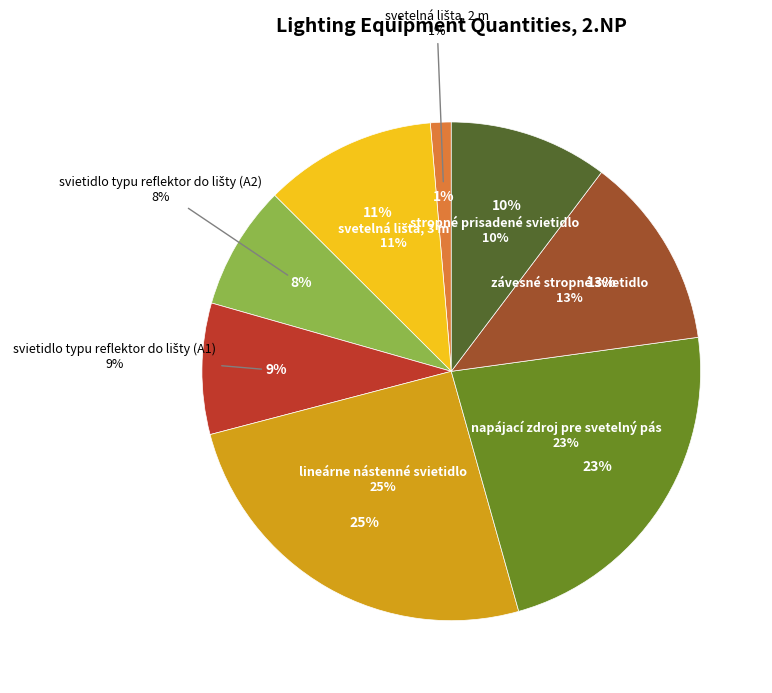

To the nearest percent, what is the difference between the largest and smallest slice percentages?

24%